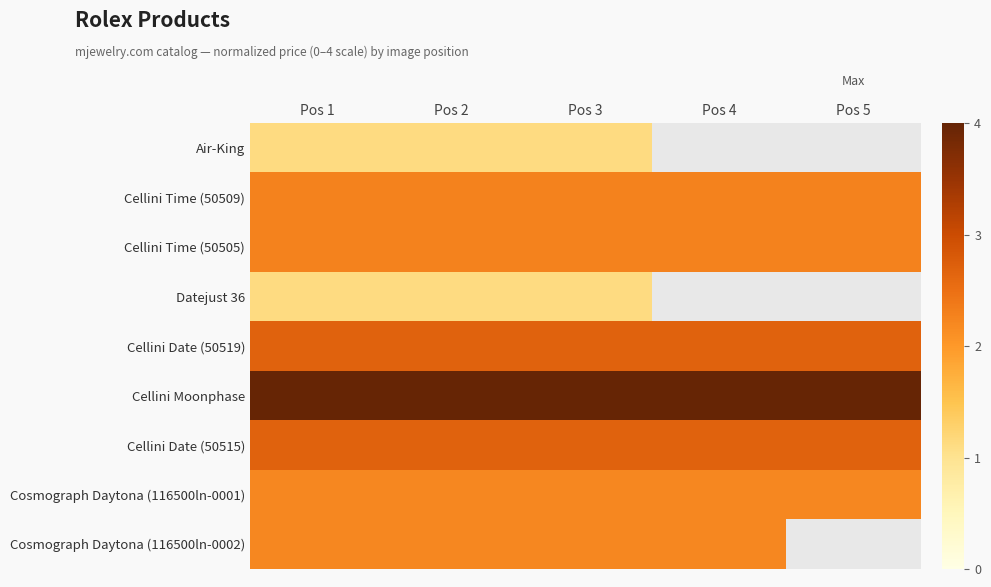

Rank the categories by Cellini Date (50519) value from highest to lowest.

Pos 1, Pos 2, Pos 3, Pos 4, Pos 5